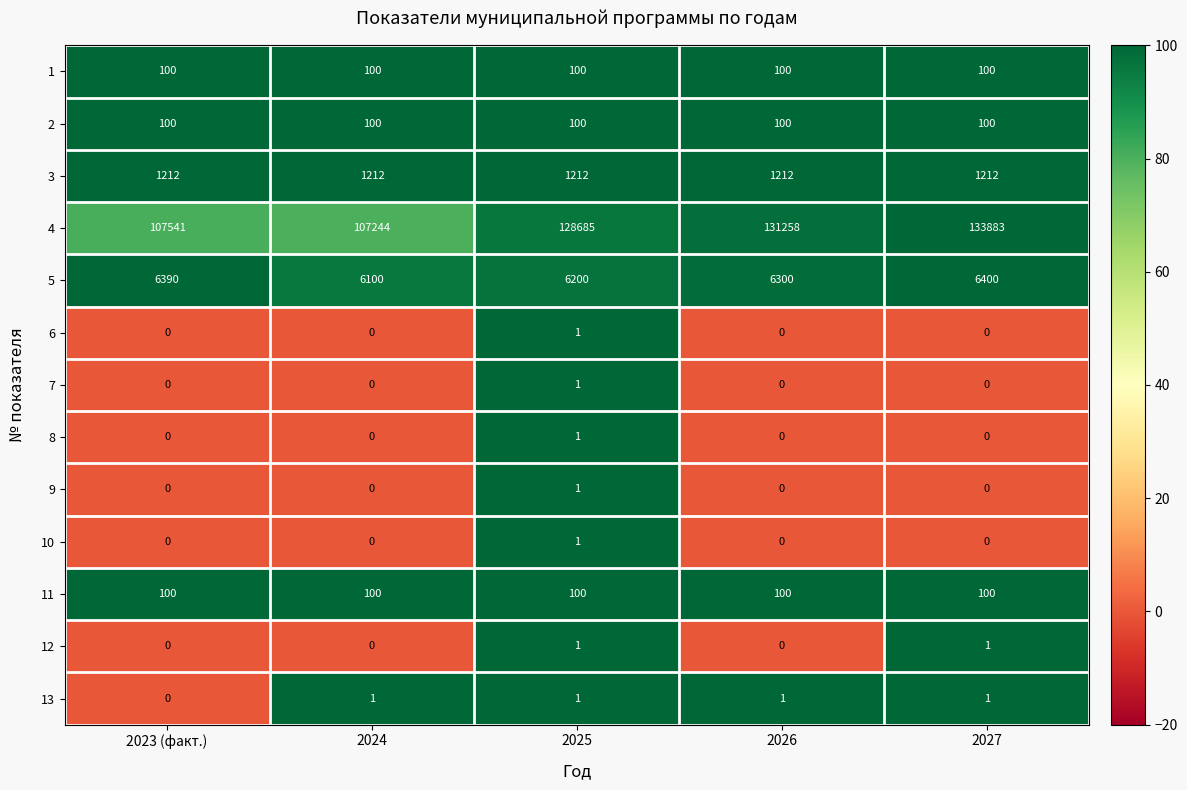

Which series has the largest total across all categories?

4